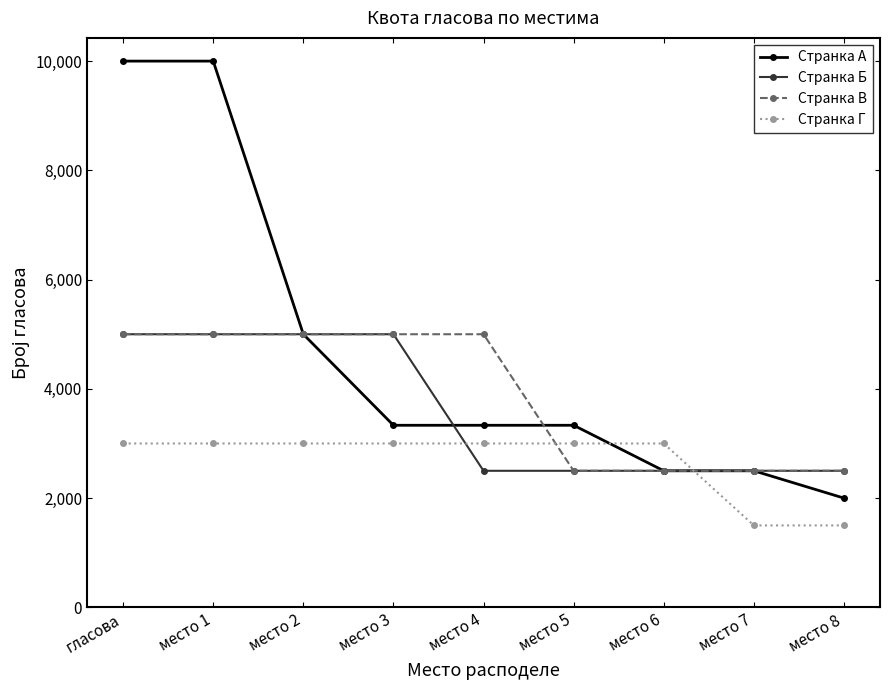

What is the highest value of the Странка А series?

10000.0